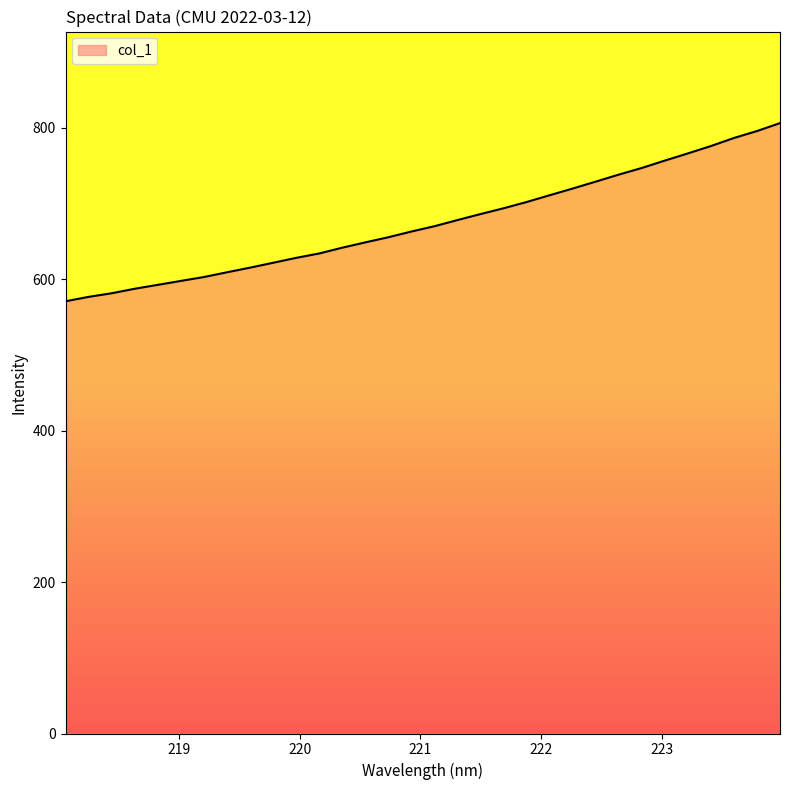

What is the difference between the maximum and minimum values?

235.2